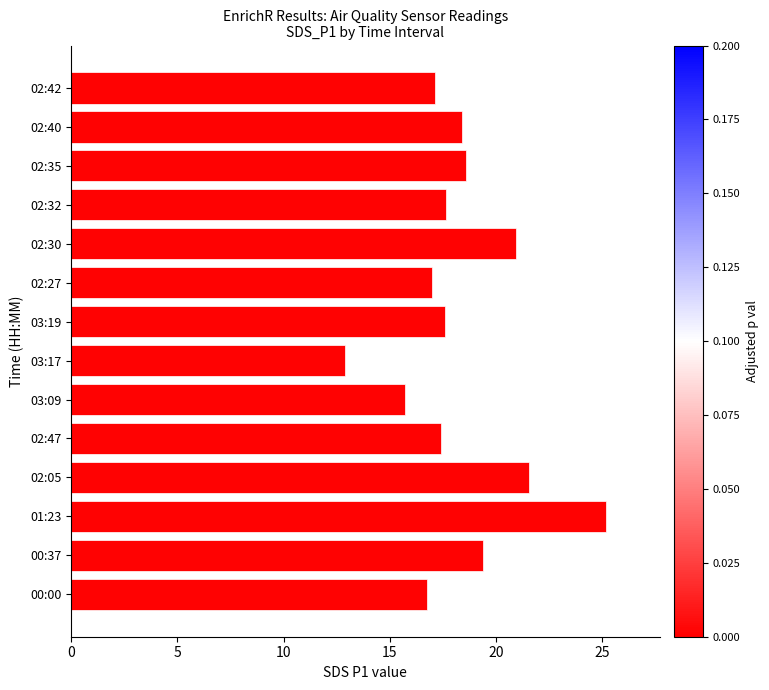

What is the maximum value shown in the chart?

25.2